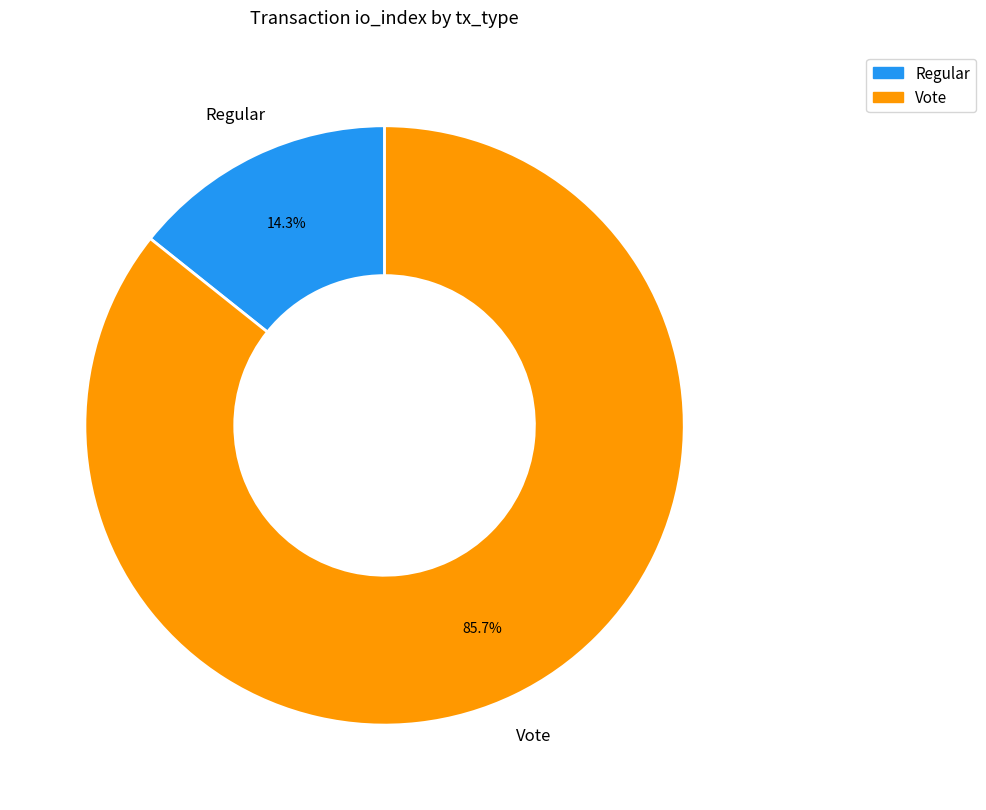

What is the total percentage of Vote and Regular?

100.0%